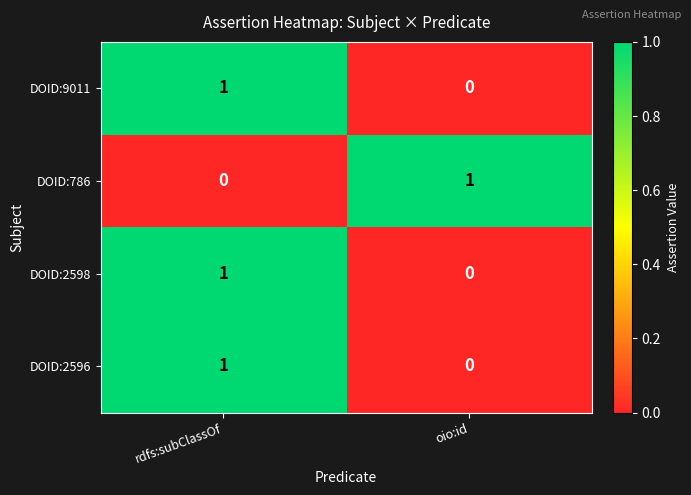

Rank the categories by DOID:9011 value from highest to lowest.

rdfs:subClassOf, oio:id